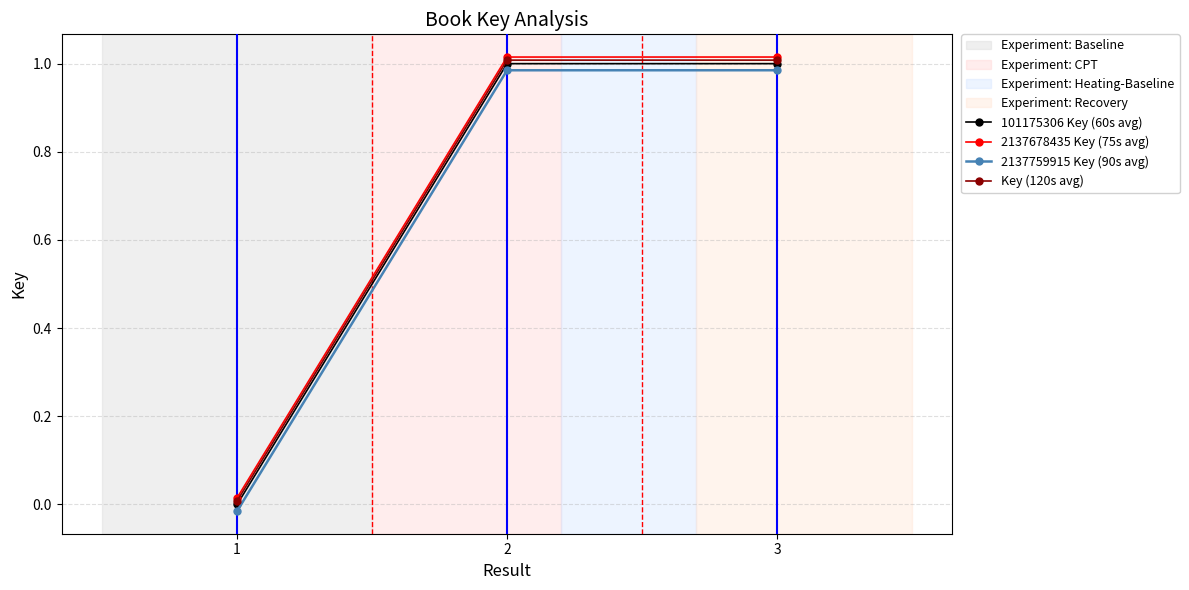

How many lines are shown in the chart?

4